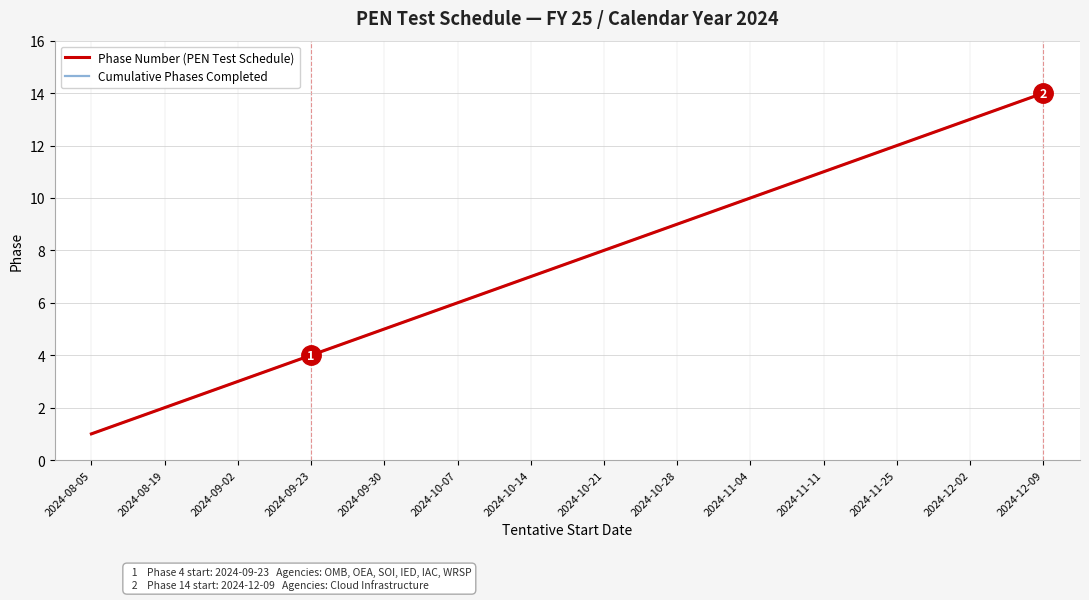

Is this an area chart (filled region under the line)?

No